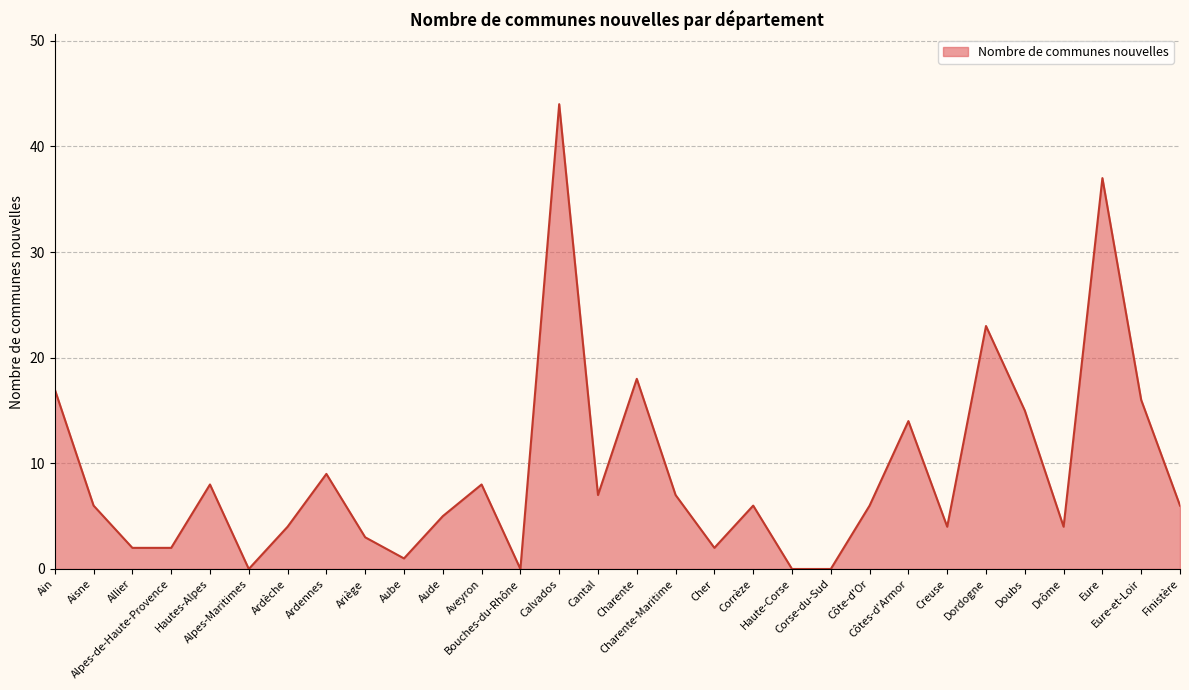

What is the average value?

9